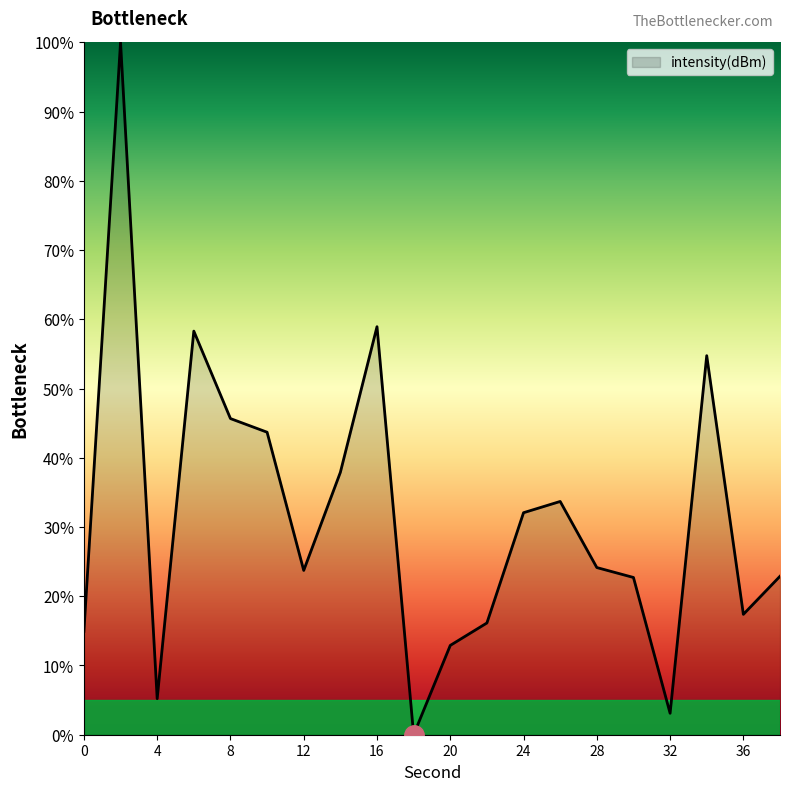

True or false: the data has more than 1 interior local peaks.

True